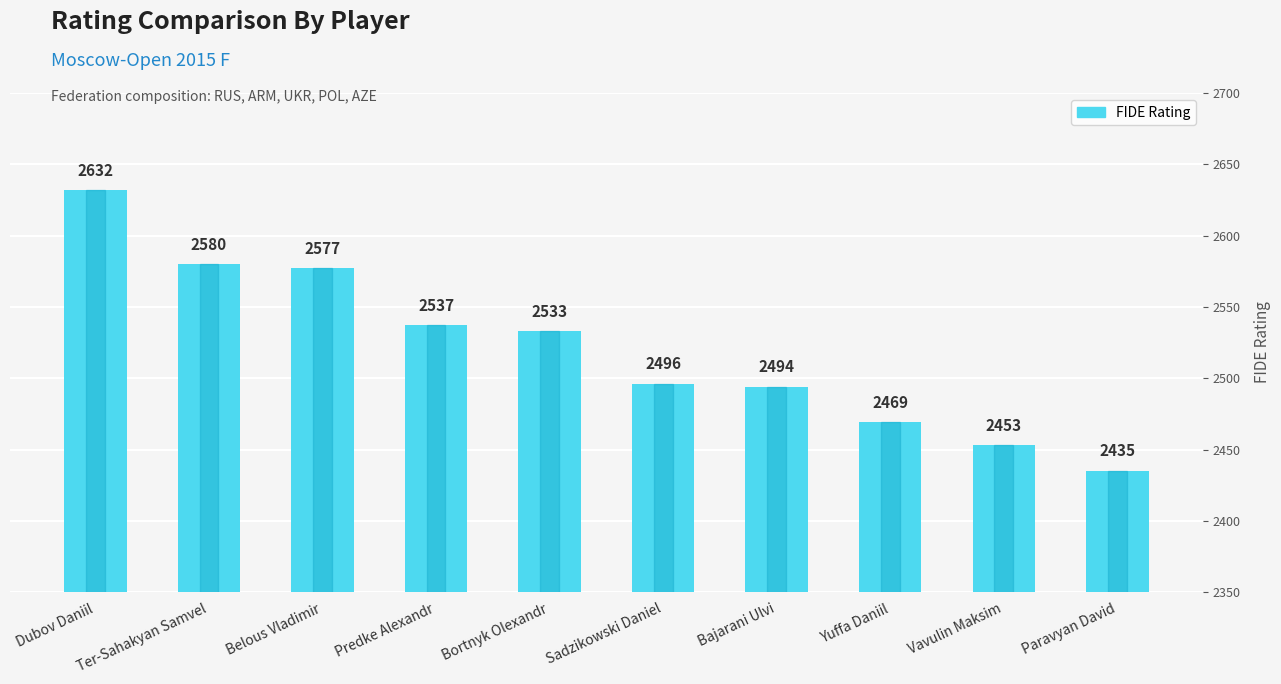

What position from the right is Yuffa Daniil?

3